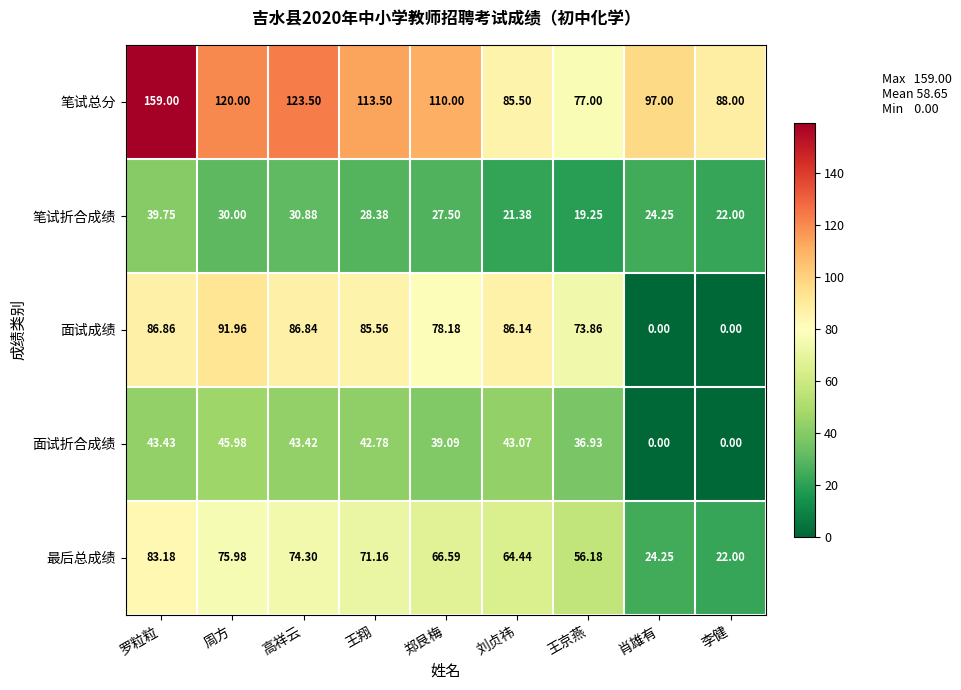

Which series has the largest total across all categories?

笔试总分